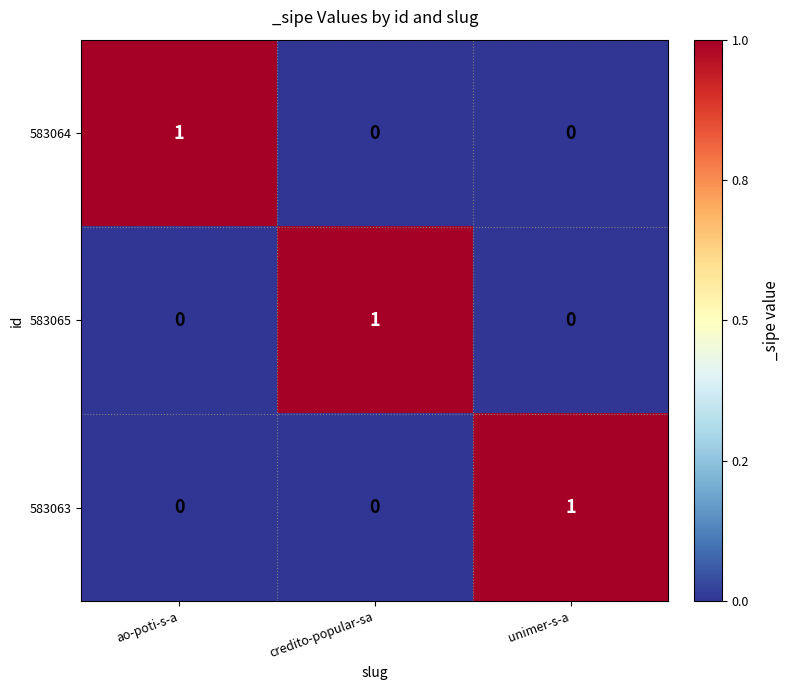

How many 583065 values are between 0 and 1?

3